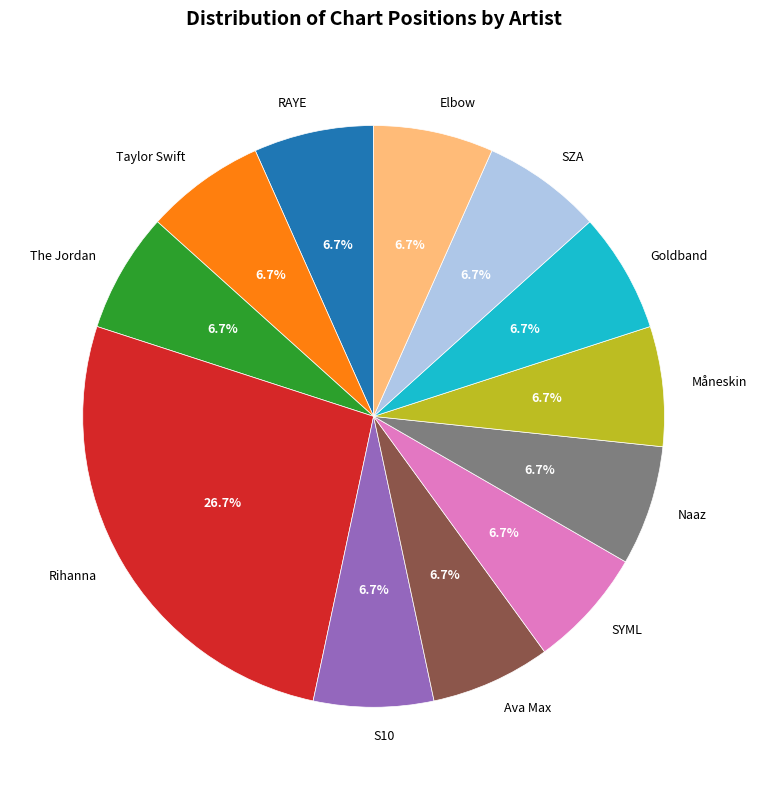

What is the ratio of the value at RAYE to the value at Taylor Swift?

1.0